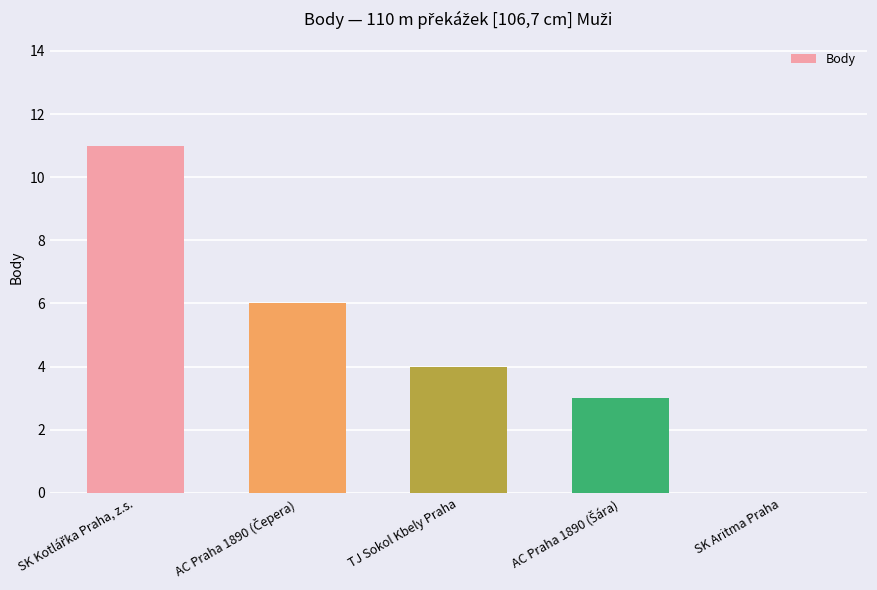

How many data points does each series have?

5